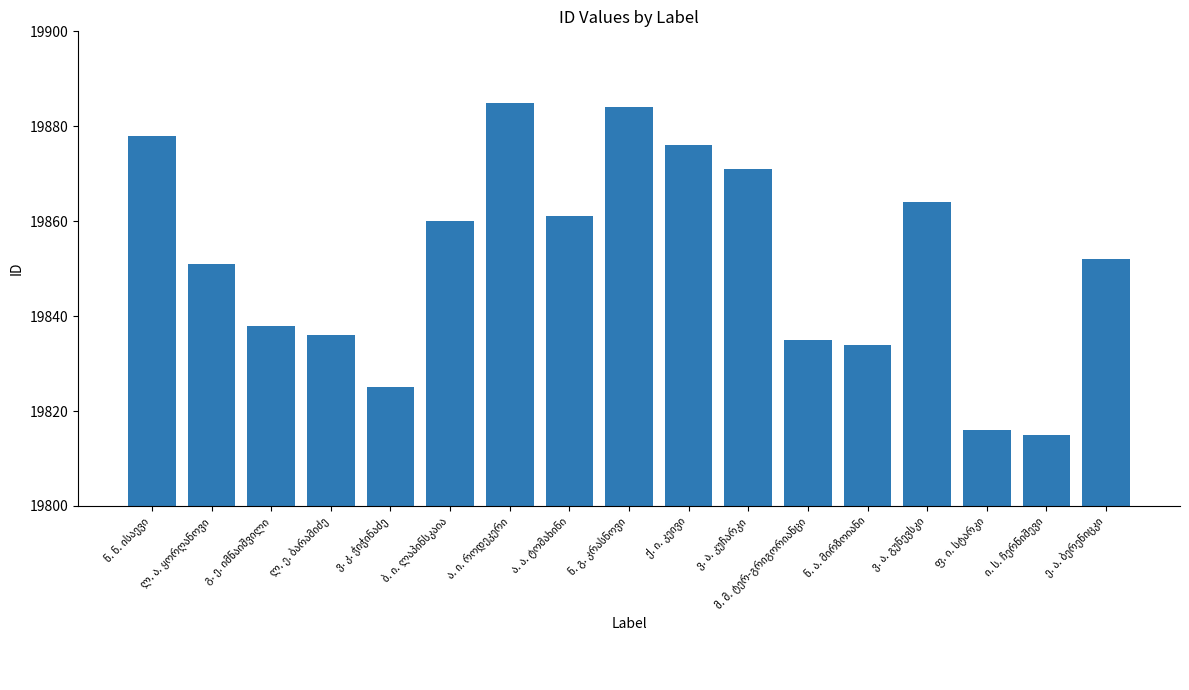

What is the difference between the maximum and minimum values?

70